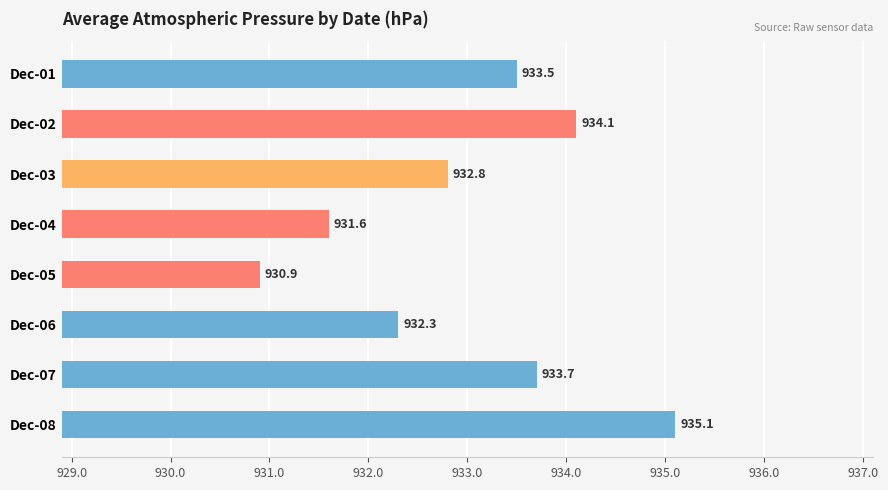

What is the difference between the maximum and minimum values?

4.2